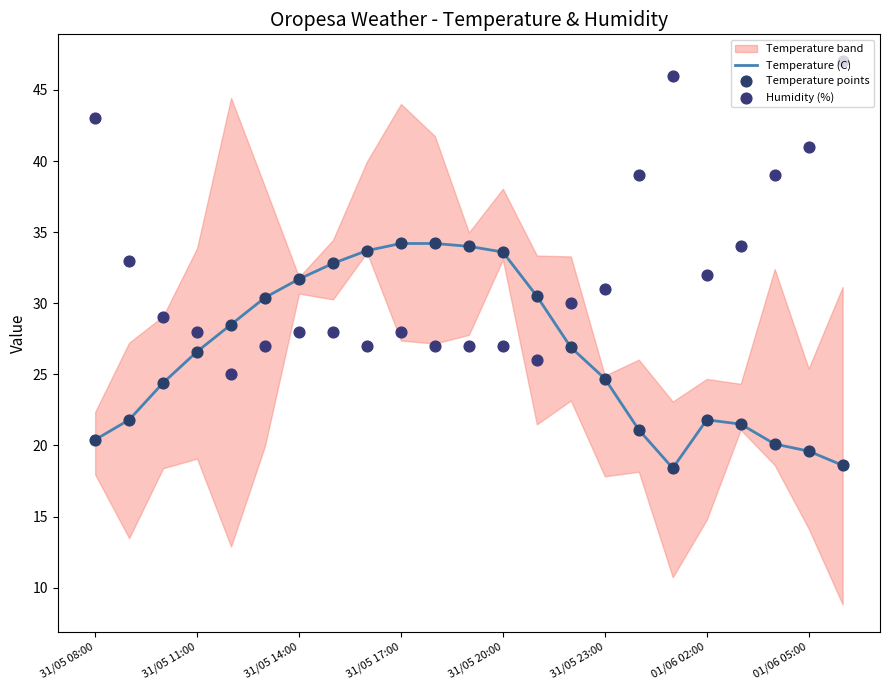

Is it true that Temperature (C) equals 50.6 at 31/05 20:00?

False